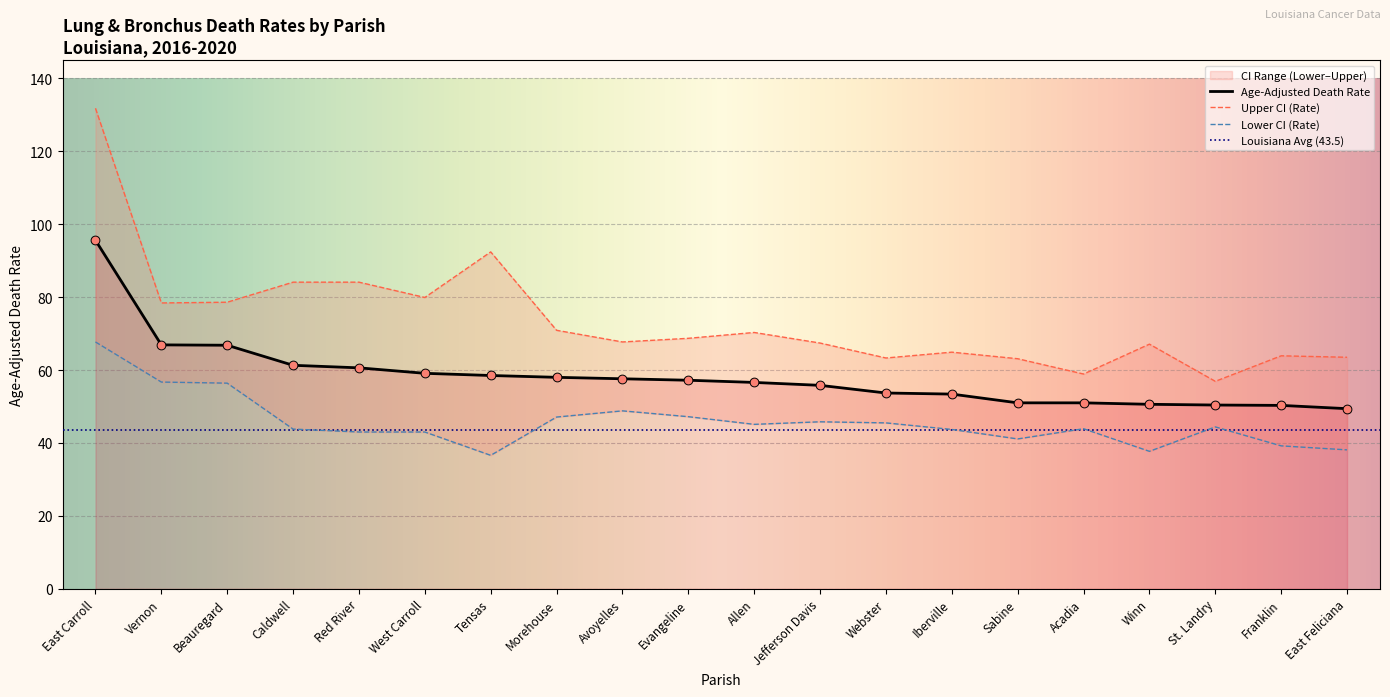

Is the value of Lower CI (Rate) at Red River greater than the value of Upper CI (Rate) at Allen?

No